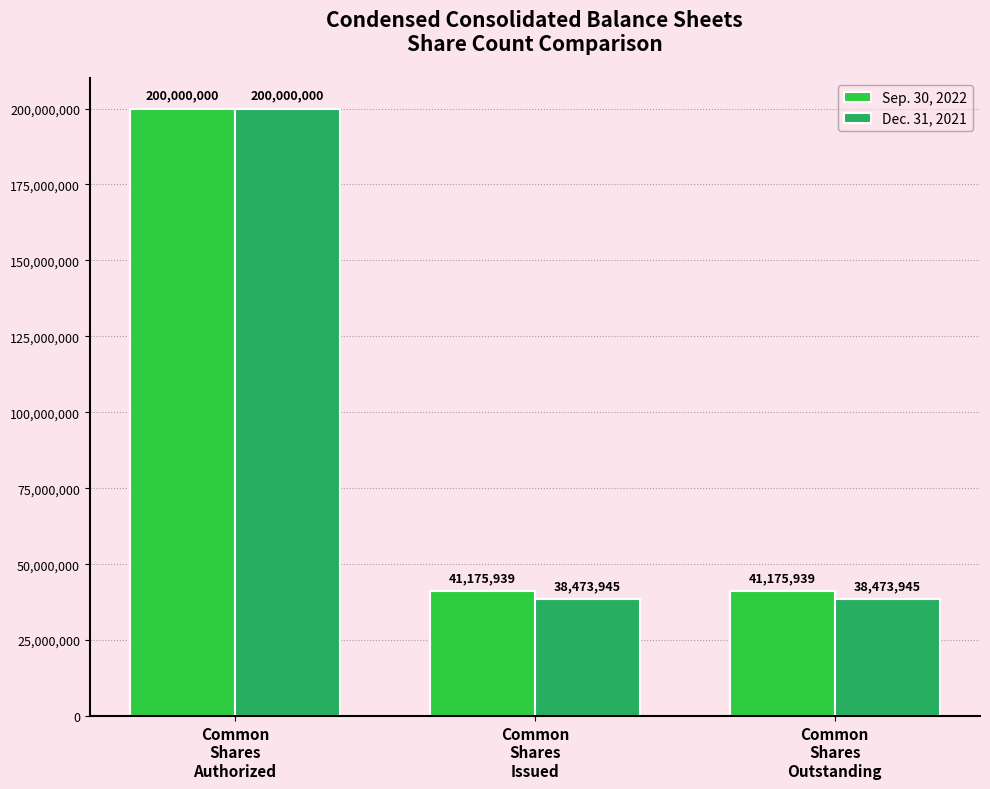

Is it true that Sep. 30, 2022 equals 41175939 at Common
Shares
Outstanding?

True